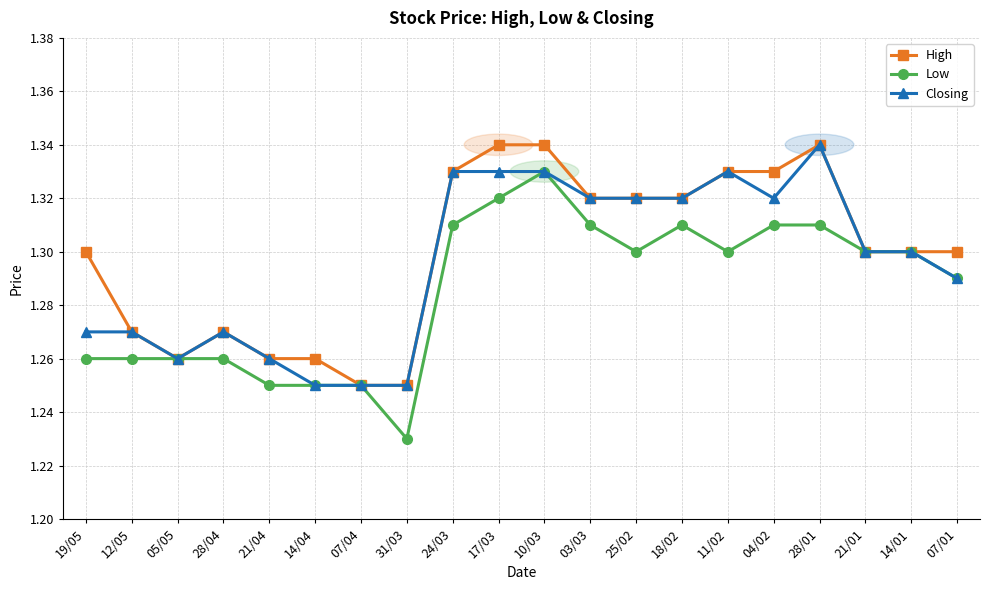

At which category does the chart reach its minimum across all series?

31/03